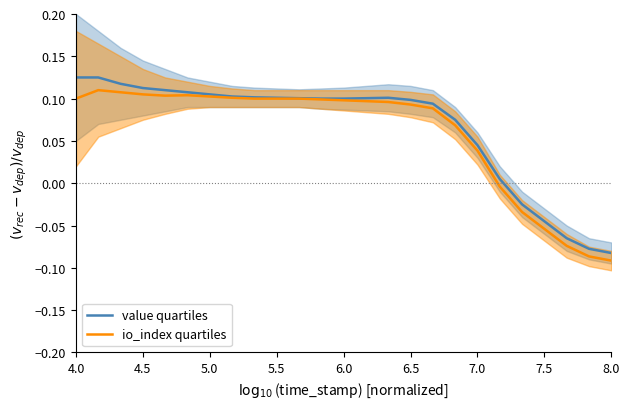

Which series has the widest spread of values?

value quartiles